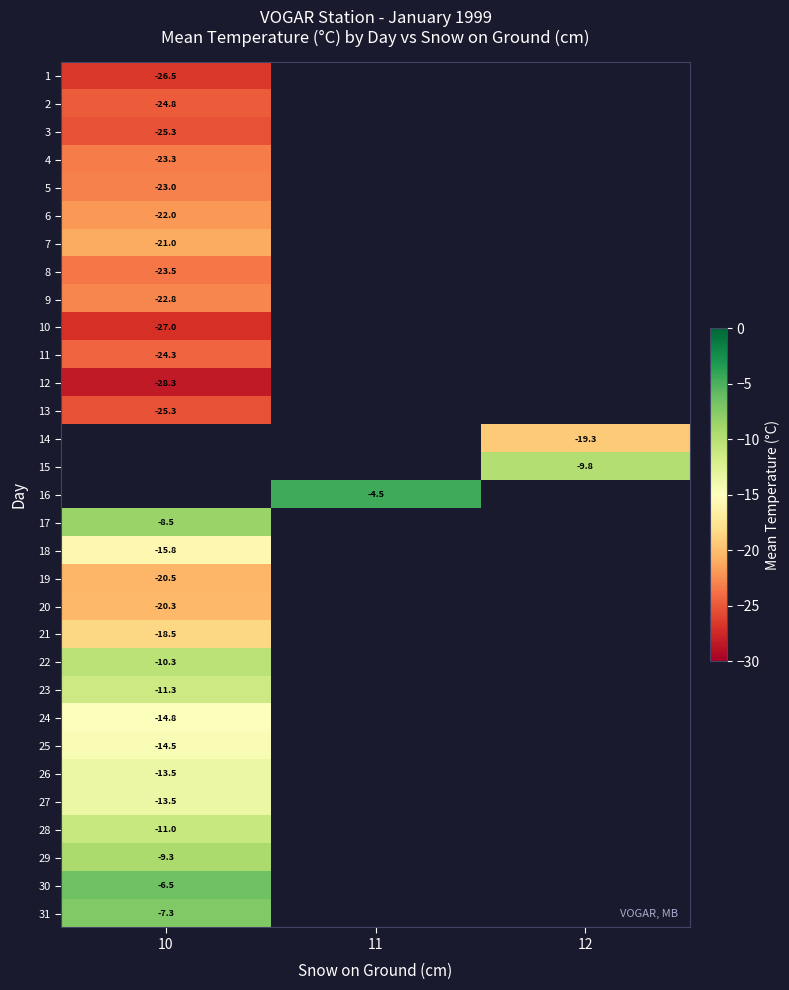

The 9 series shows -6.4 at 10. True or false?

False